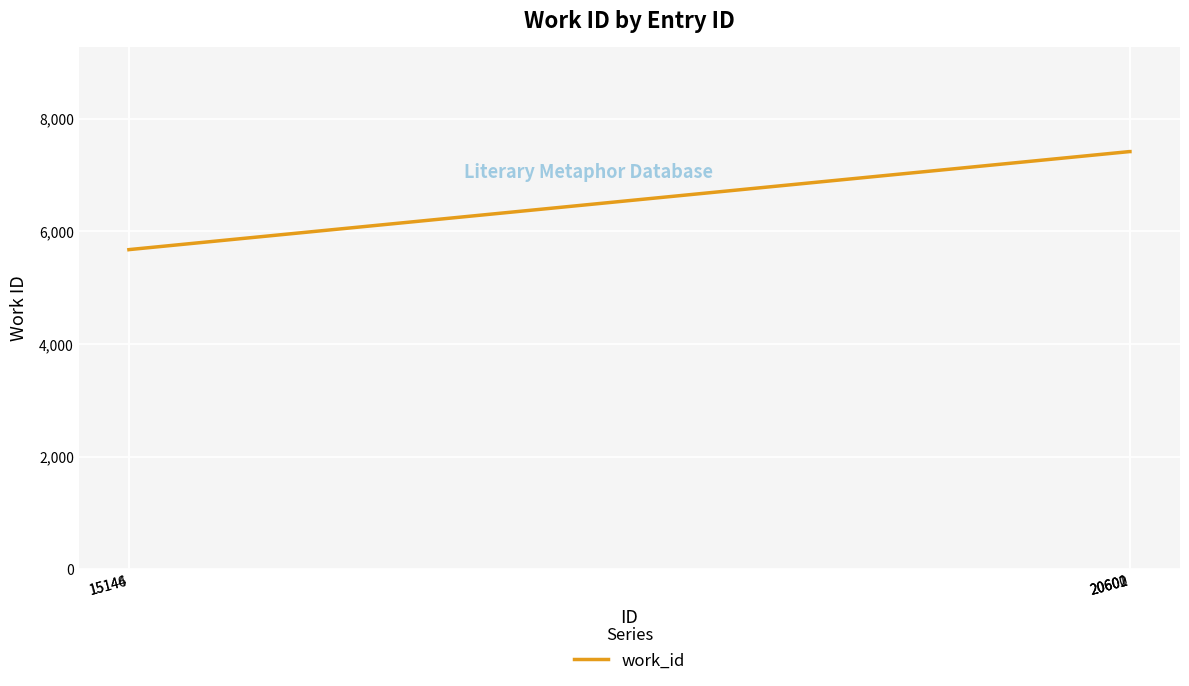

What is the difference between the second highest and minimum values?

1740